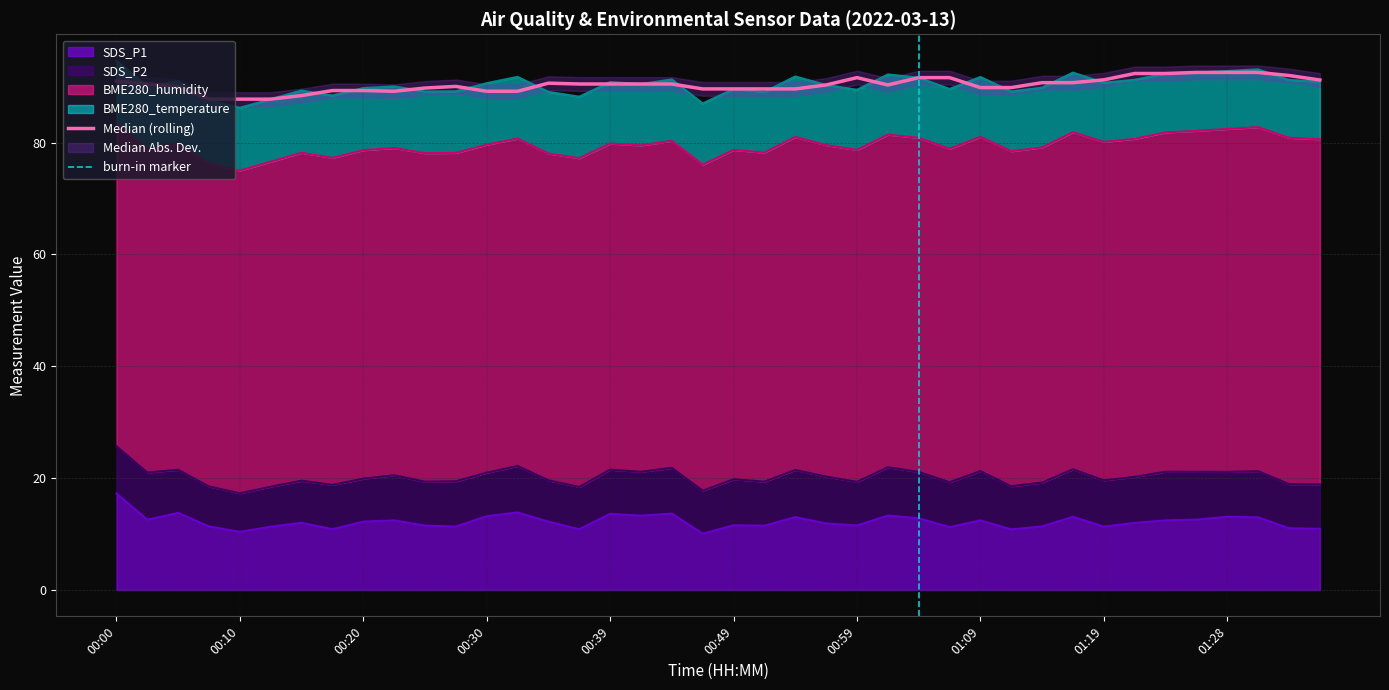

What is the label of the 19th point from the left?

00:44